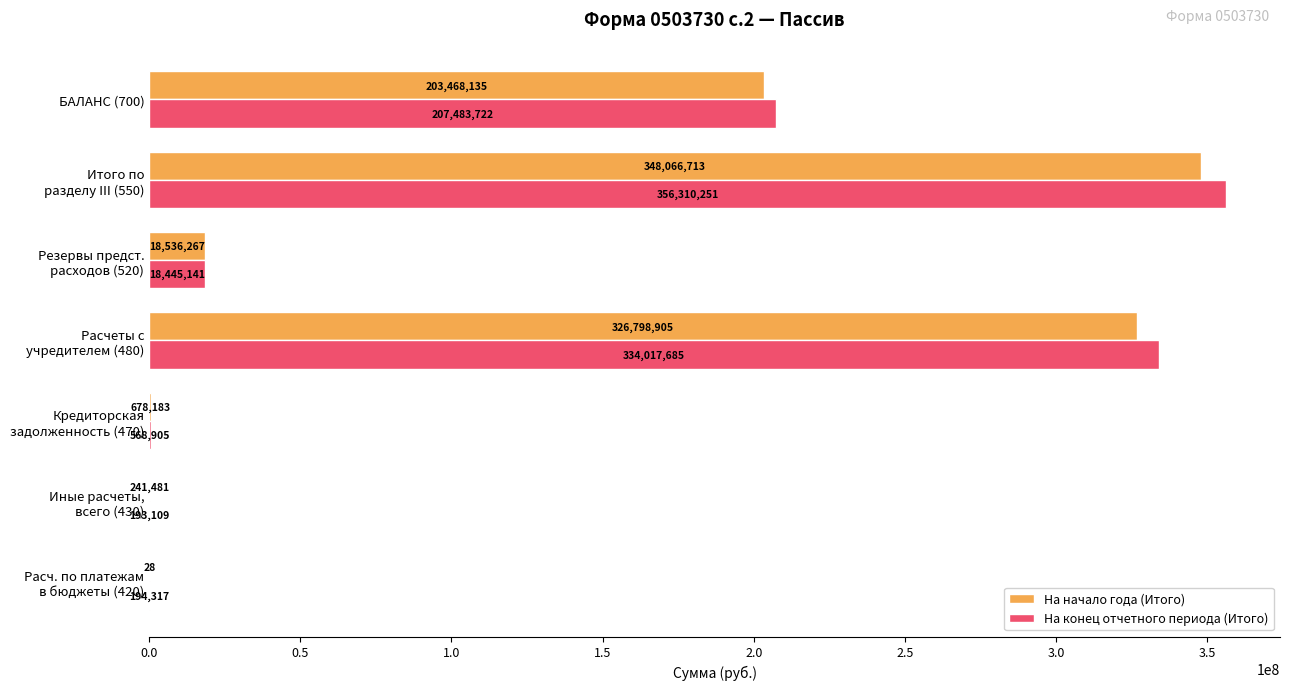

What are all the series names shown in the legend?

На начало года (Итого), На конец отчетного периода (Итого)